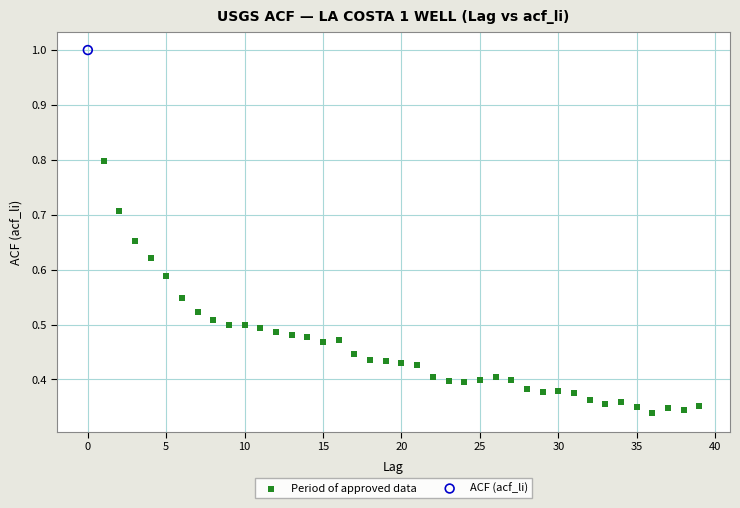

What are all the series names shown in the legend?

Period of approved data, ACF (acf_li)